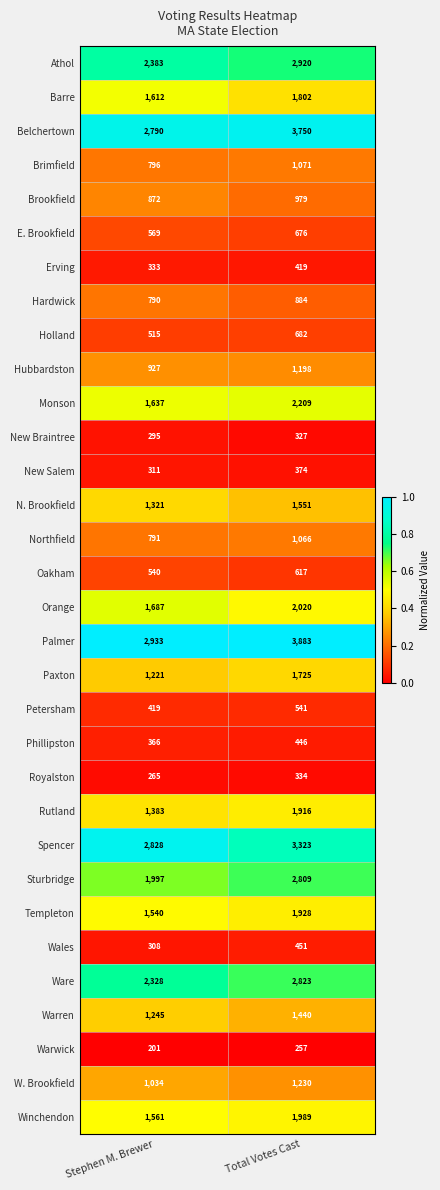

Which series has the largest total across all categories?

Palmer